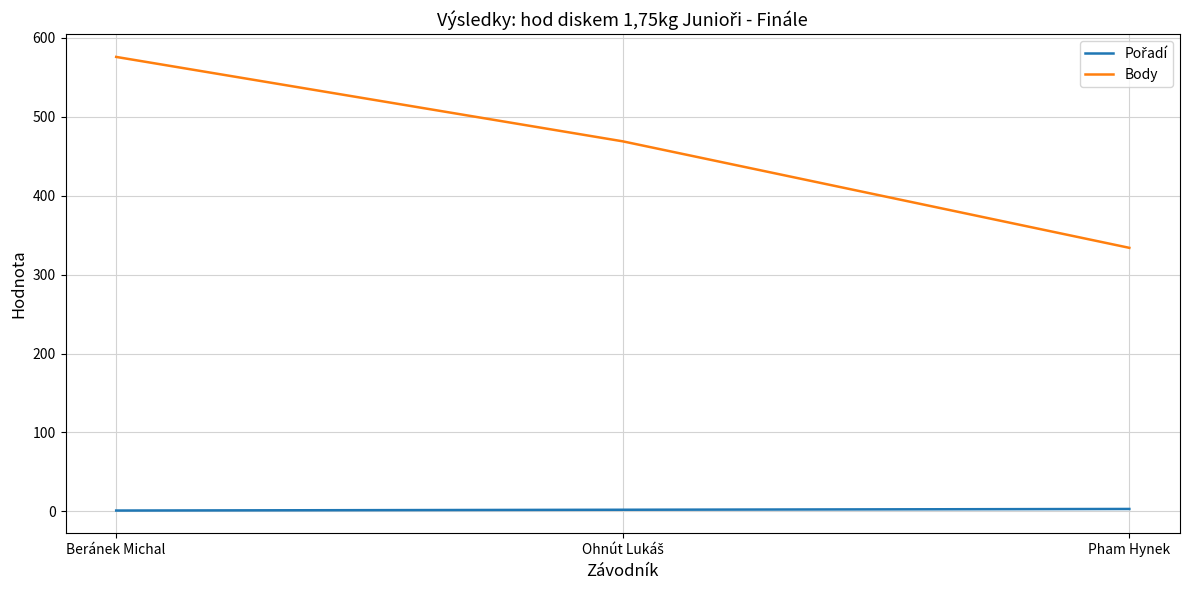

What is the difference between the maximum and minimum values in the Body series?

242